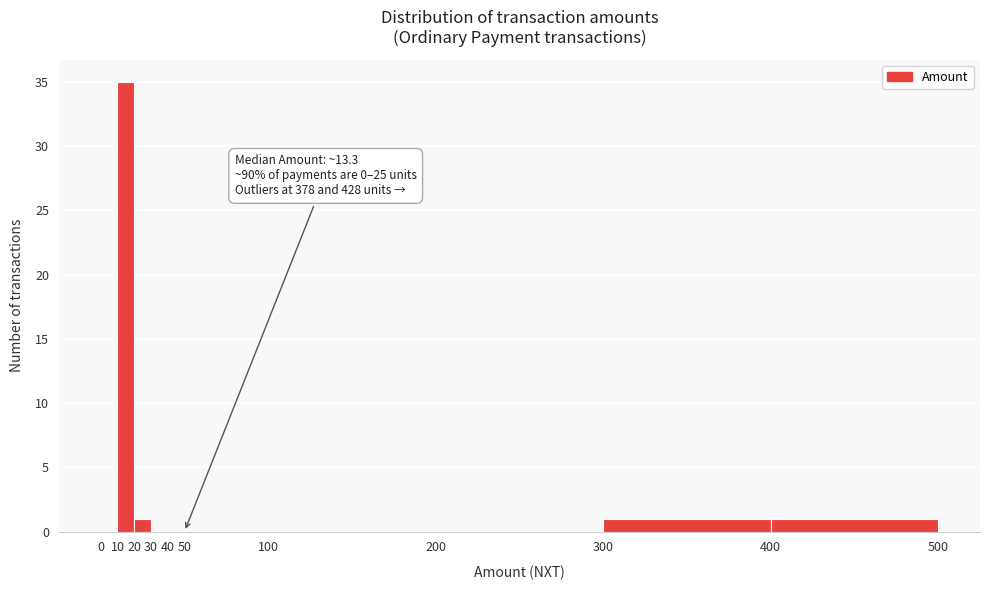

Which range on the x-axis has the tallest bar?

10 to 20